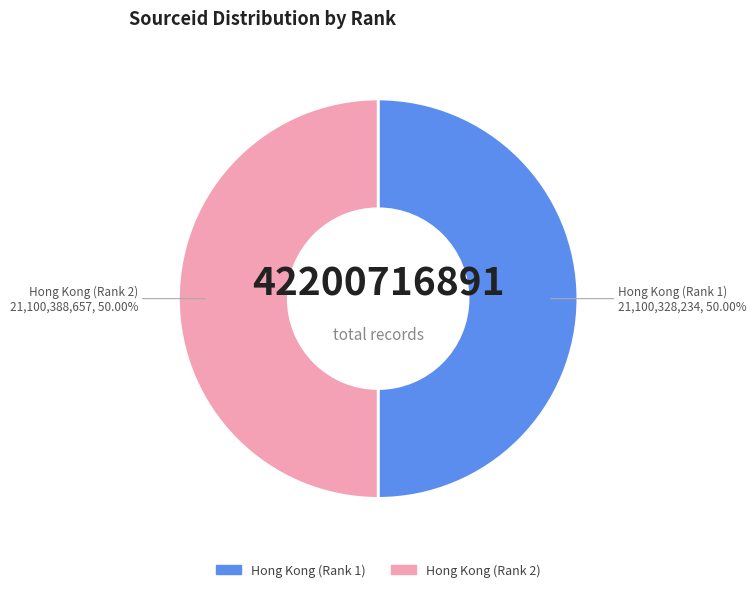

What is the ratio of the value at Hong Kong (Rank 2) to the value at Hong Kong (Rank 1)?

1.0